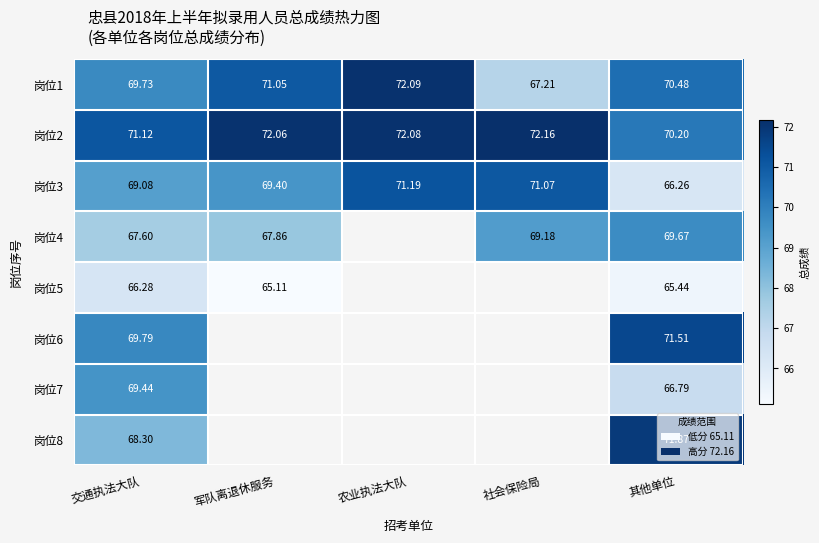

The 岗位2 series shows 72.1 at 军队离退休服务. True or false?

True